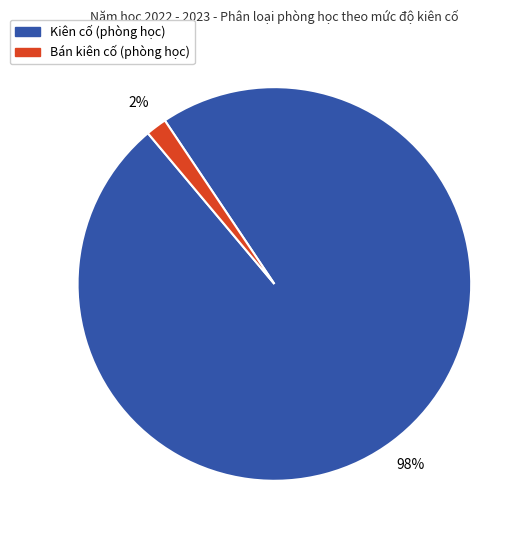

Which has a higher value, Bán kiên cố or Kiên cố?

Kiên cố